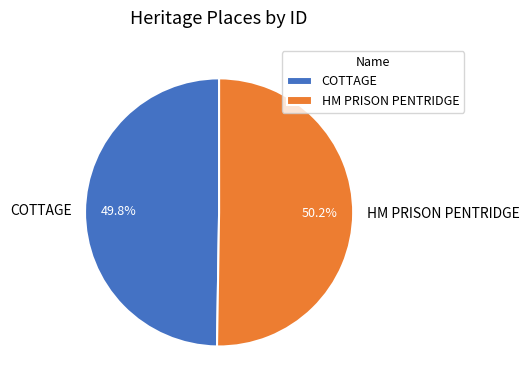

How many segments does this pie chart have?

2